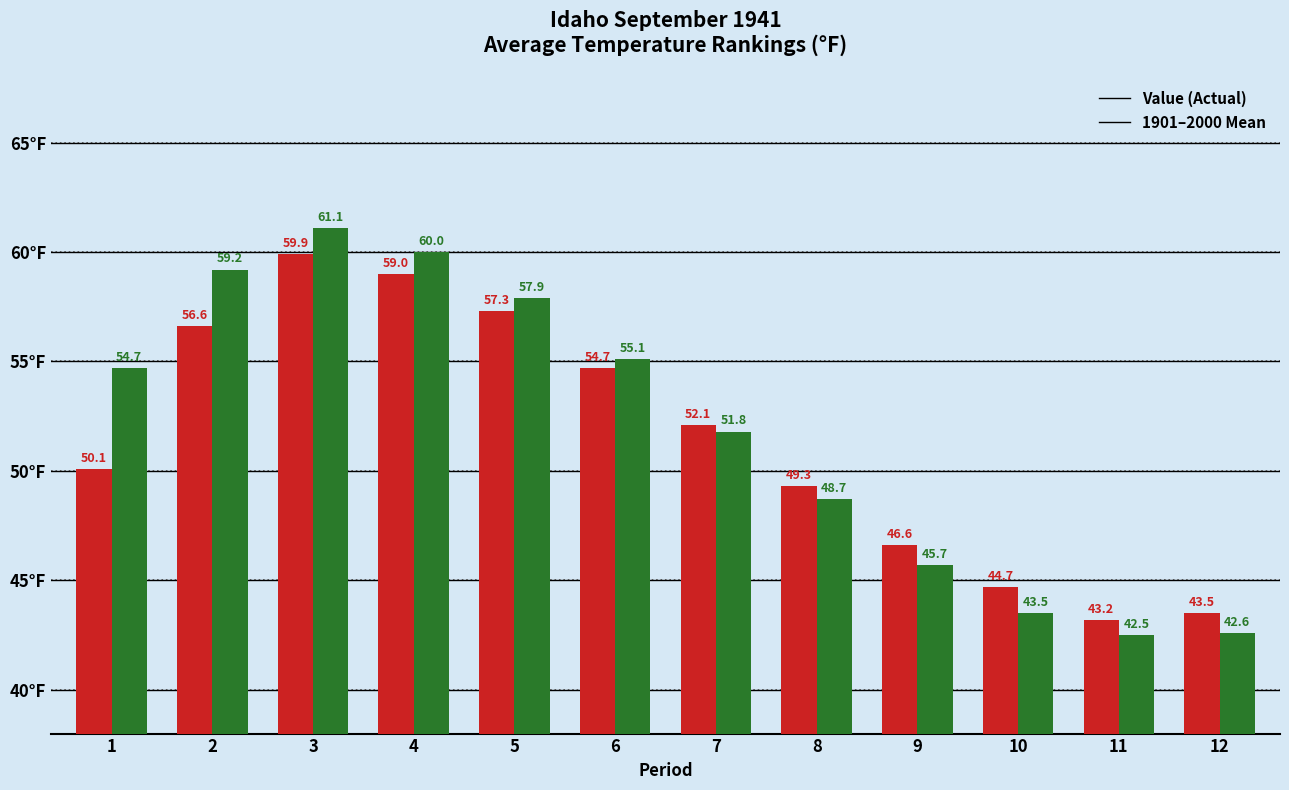

Which label corresponds to the smallest value in the chart?

11